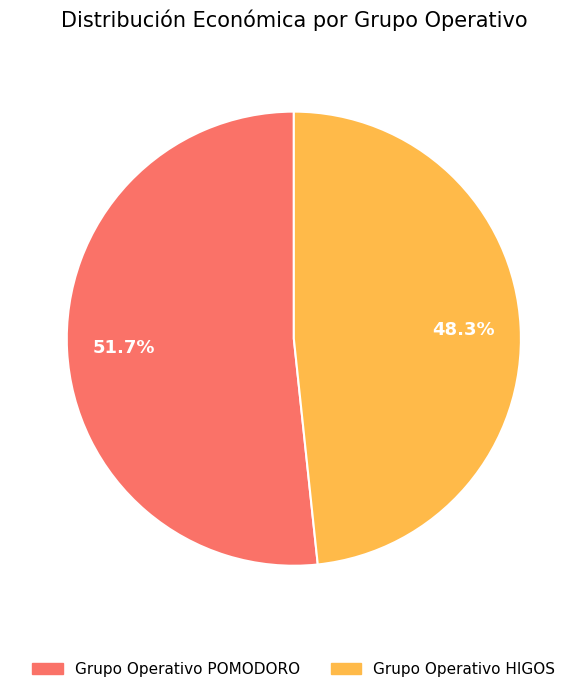

Is there a majority slice in this chart?

Yes